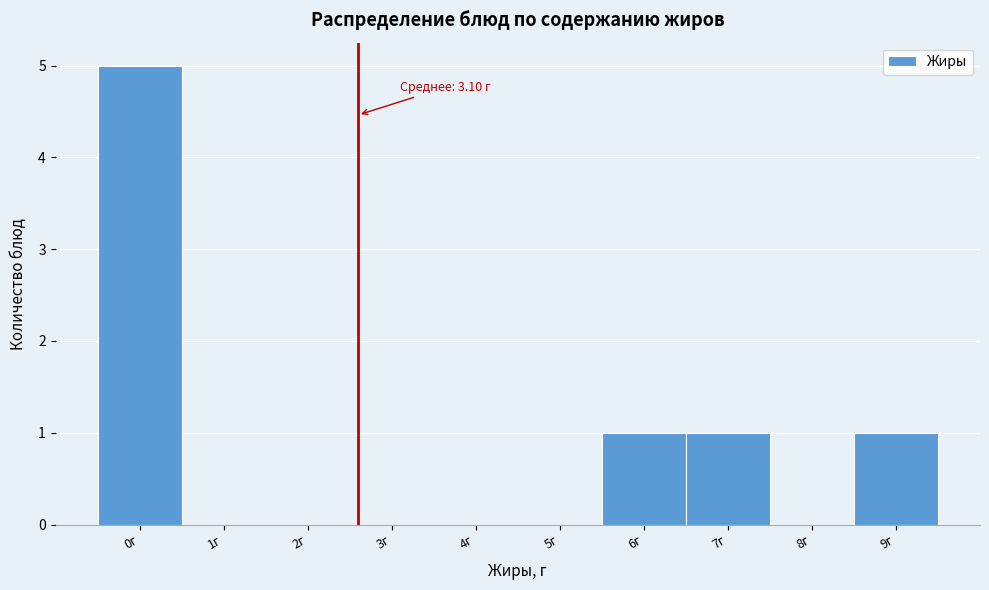

Reading right to left, transcribe all the data shown in this chart.

9г=1	8г=0	7г=1	6г=1	5г=0	4г=0	3г=0	2г=0	1г=0	0г=5